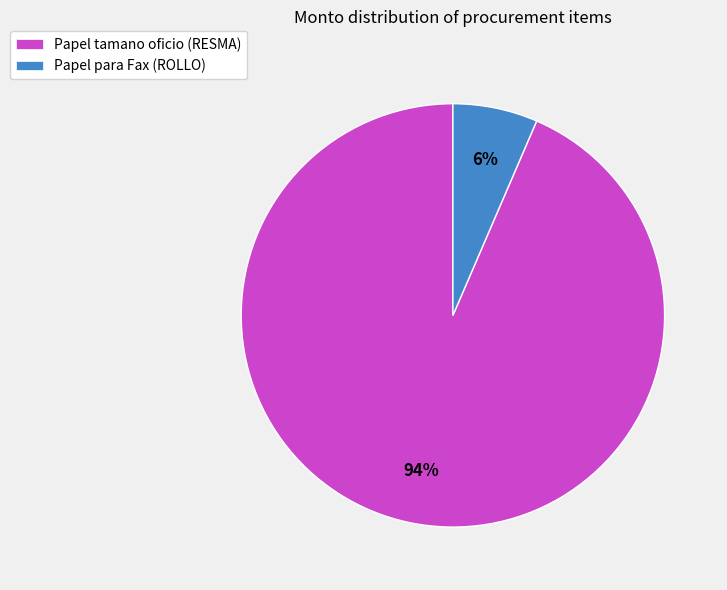

How many segments does this pie chart have?

2